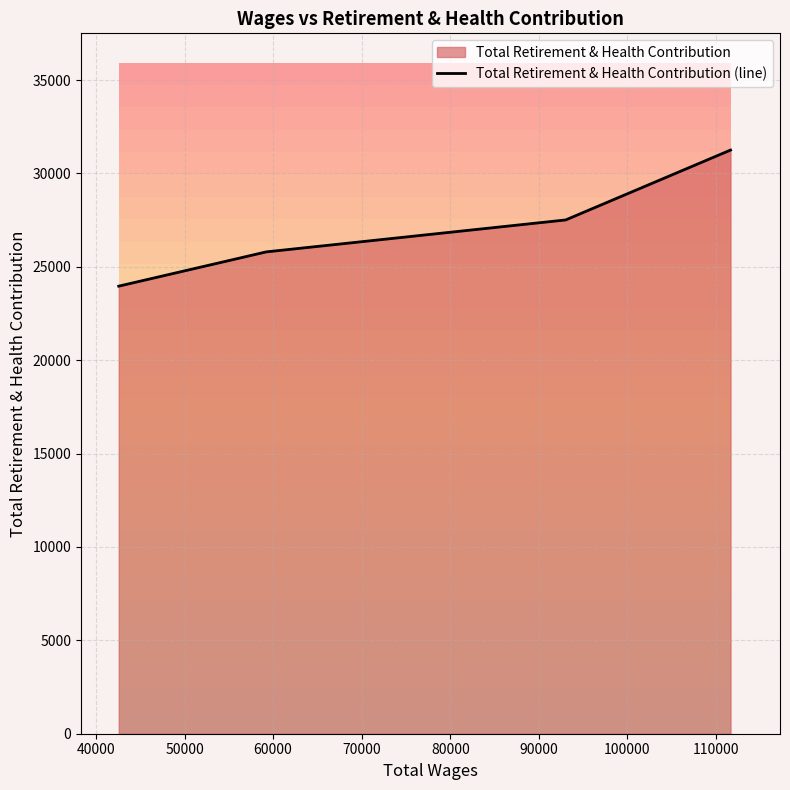

What is the minimum value for Total Retirement & Health Contribution (line)?

23965